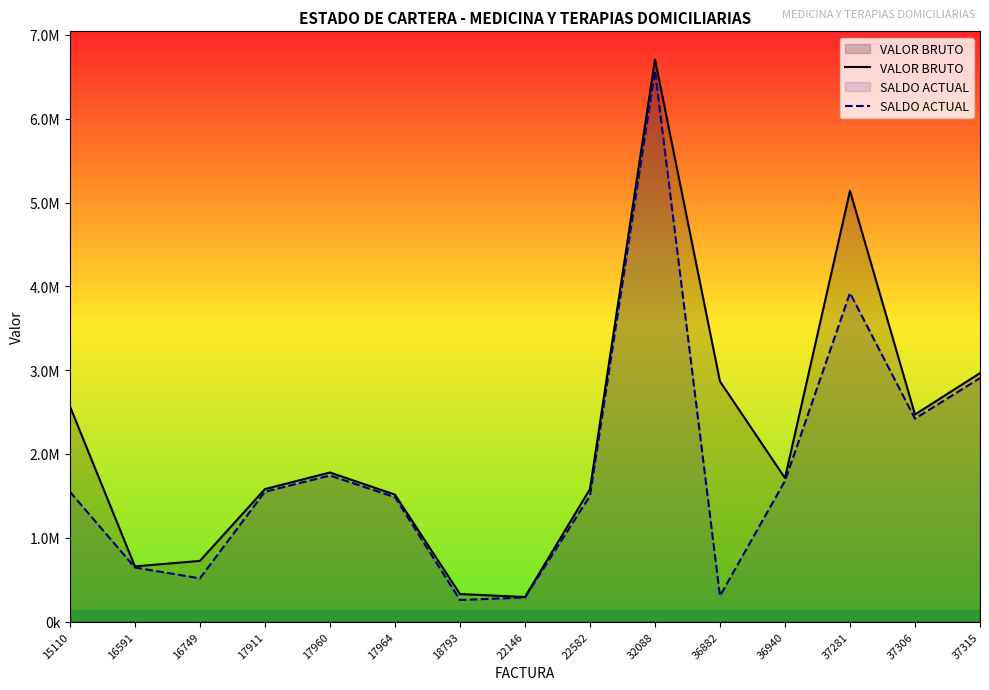

How many lines are shown in the chart?

2